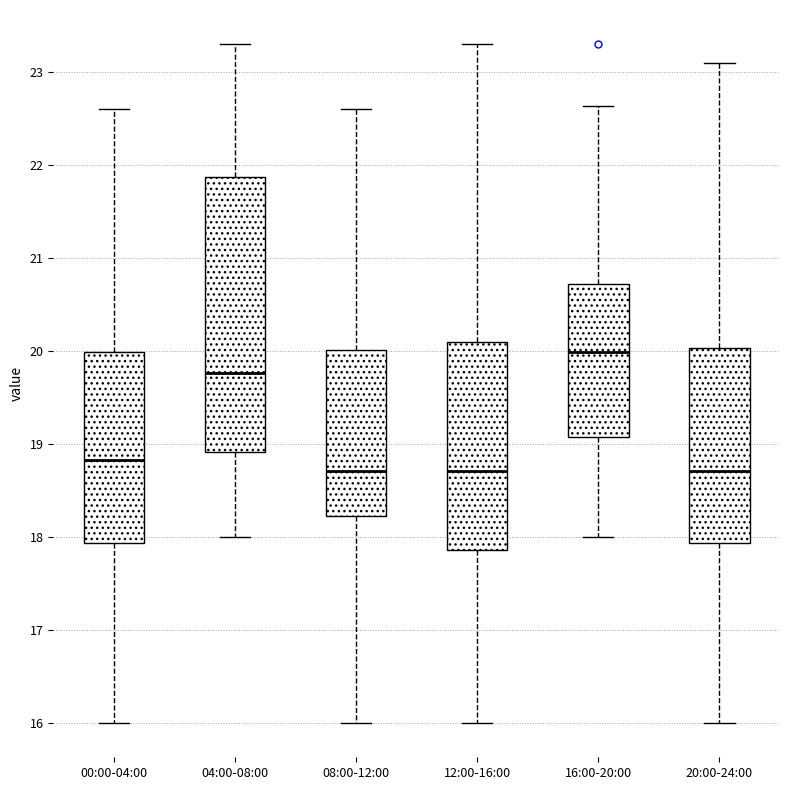

Which box is the tallest, from its lower edge to its upper edge?

04:00-08:00